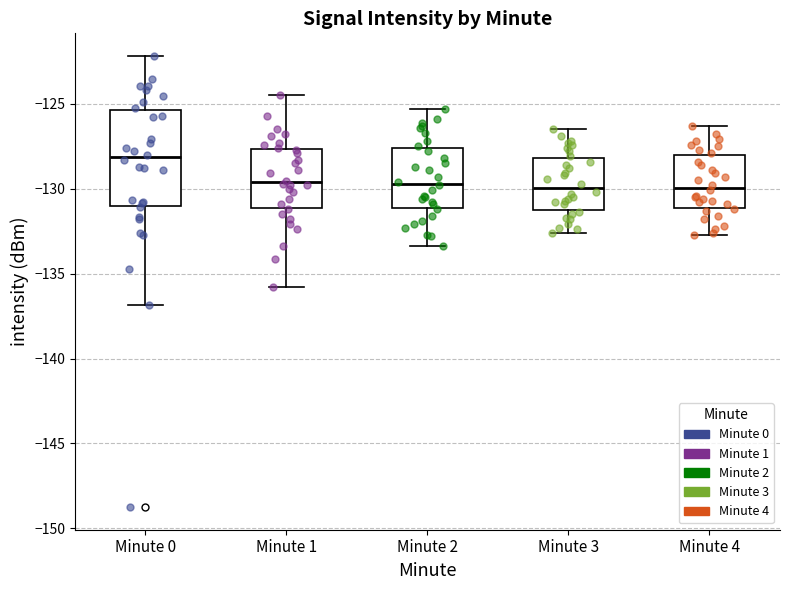

Which box has the highest median line?

Minute 0